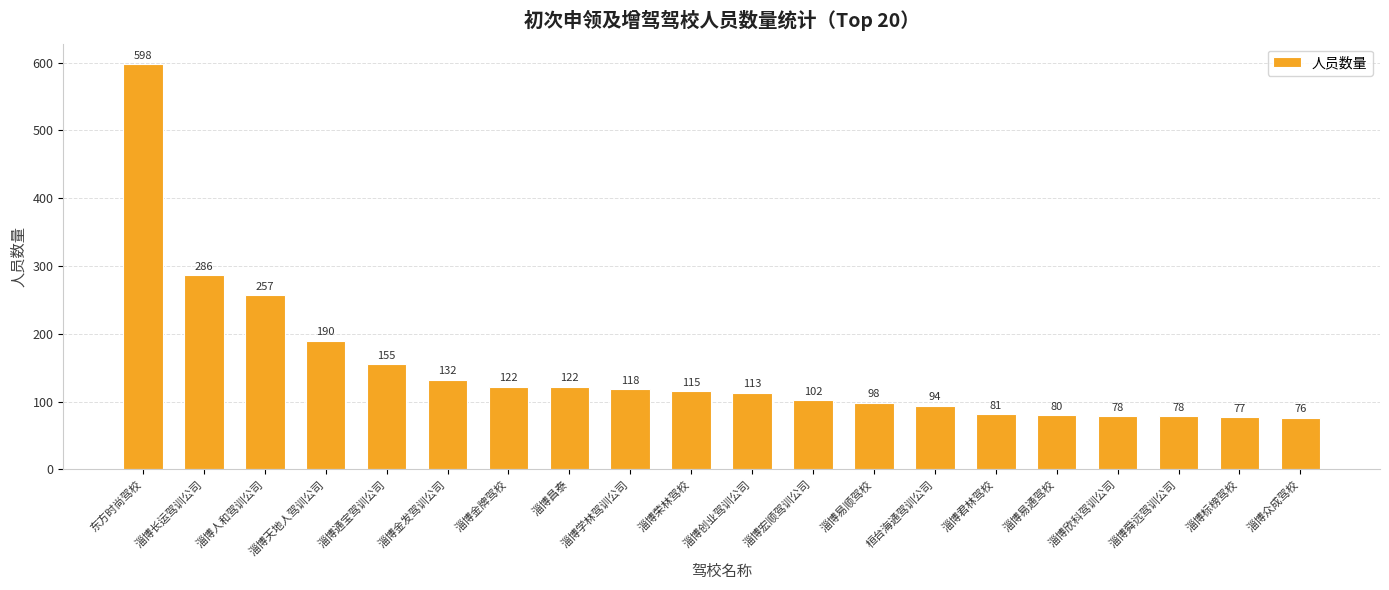

Are the bars grouped side by side (vs. stacked)?

No